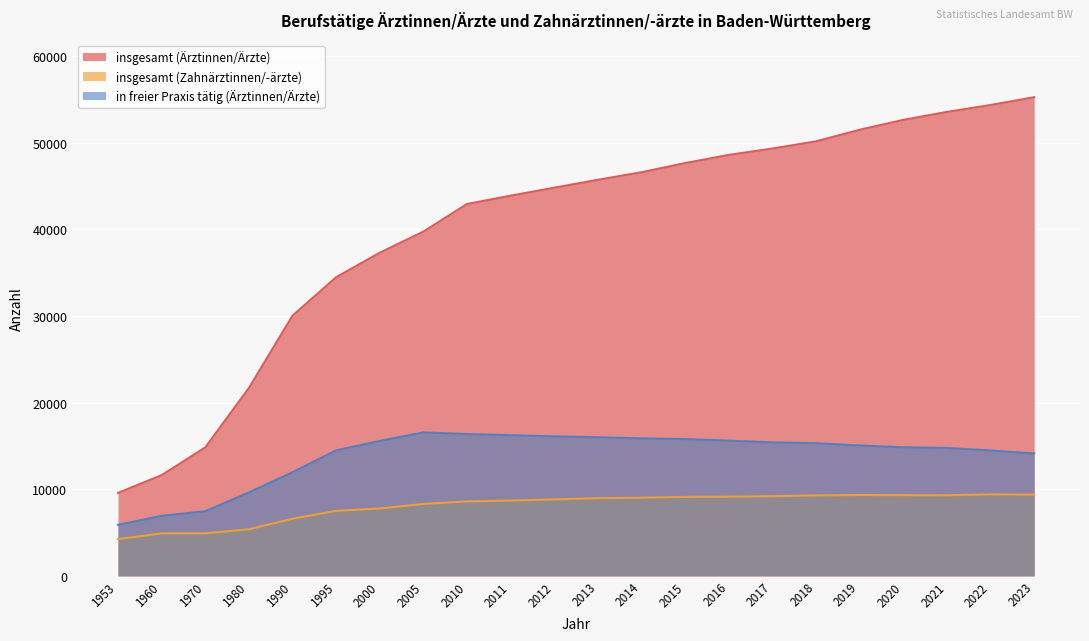

Rank the series by their maximum value, from lowest to highest.

insgesamt (Zahnärztinnen/-ärzte), in freier Praxis tätig (Ärztinnen/Ärzte), insgesamt (Ärztinnen/Ärzte)